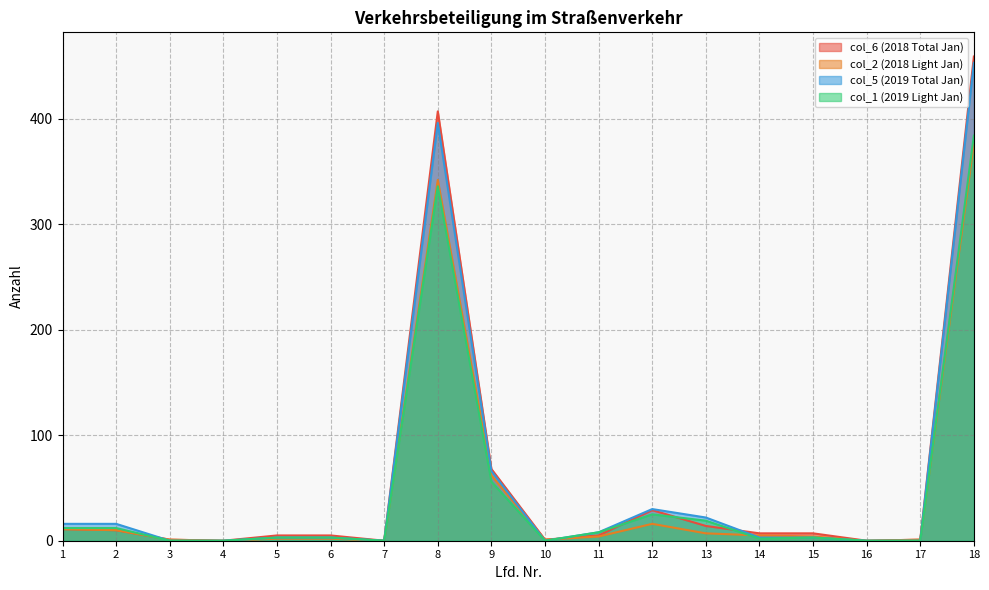

Which category has the highest value across all series?

18